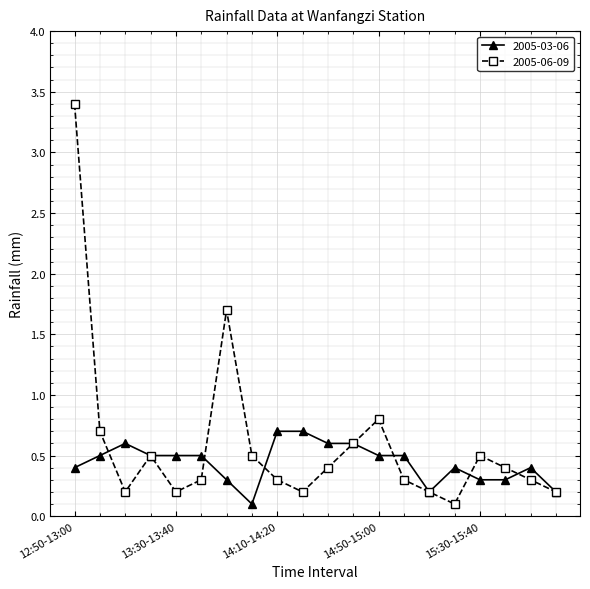

Rank the series by their maximum value, from lowest to highest.

2005-03-06, 2005-06-09